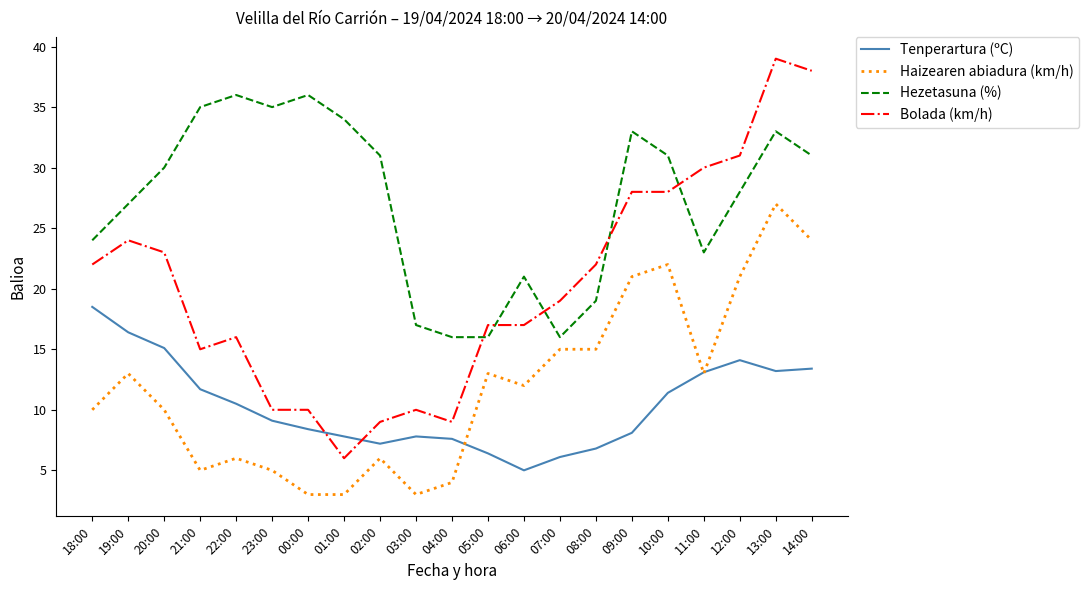

What is the minimum value shown in the chart?

3.0